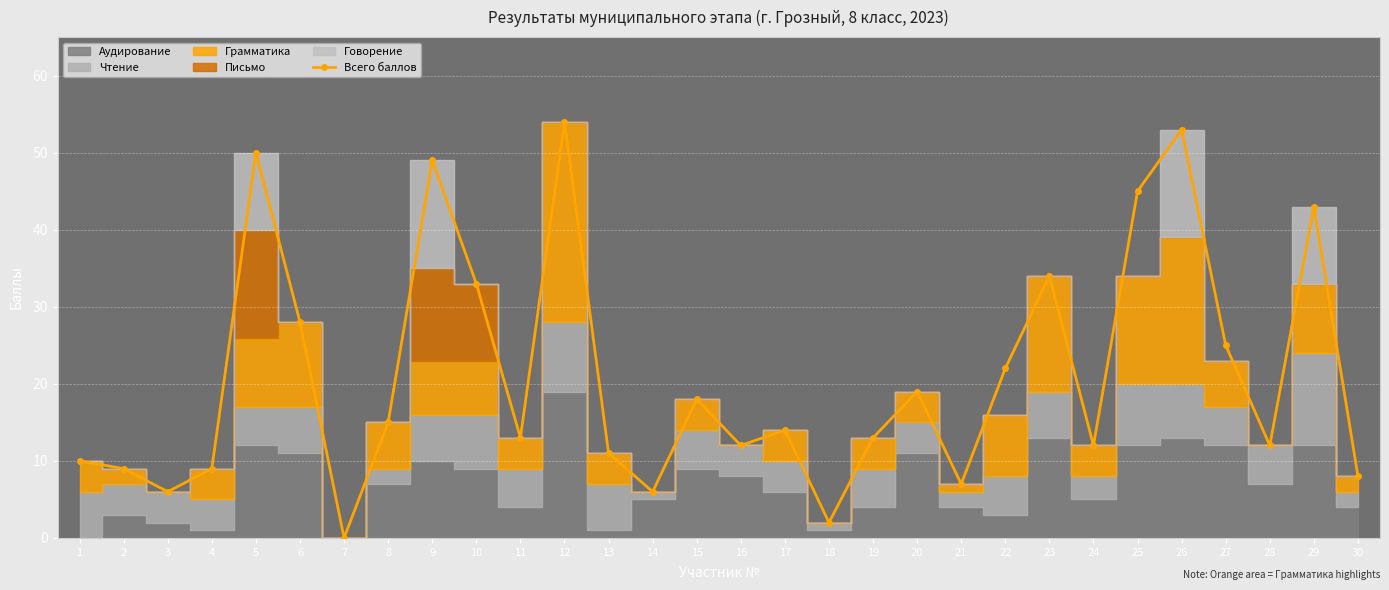

The chart shows a value of 86 at 26. True or false?

False